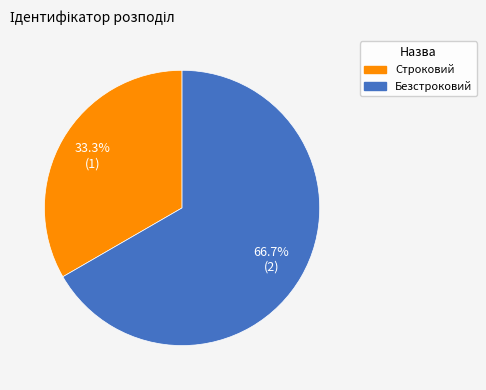

Rank the categories by value from lowest to highest.

Строковий, Безстроковий